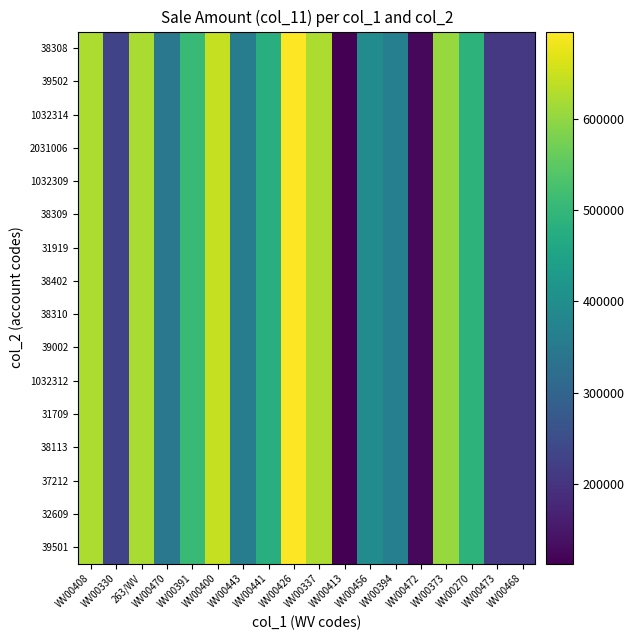

Rank the series by their maximum value, from lowest to highest.

38308, 39502, 1032314, 2031006, 1032309, 38309, 31919, 38402, 38310, 39002, 1032312, 31709, 38113, 37212, 32609, 39501